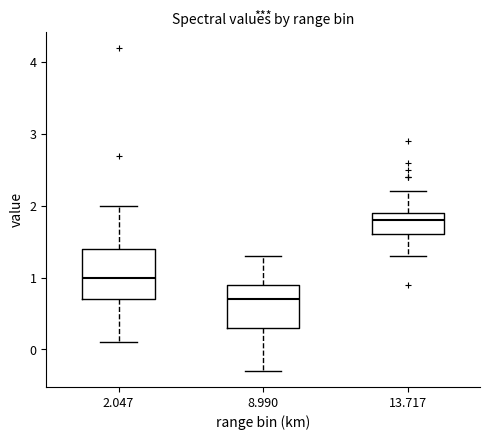

Which box's median line is the highest?

13.717